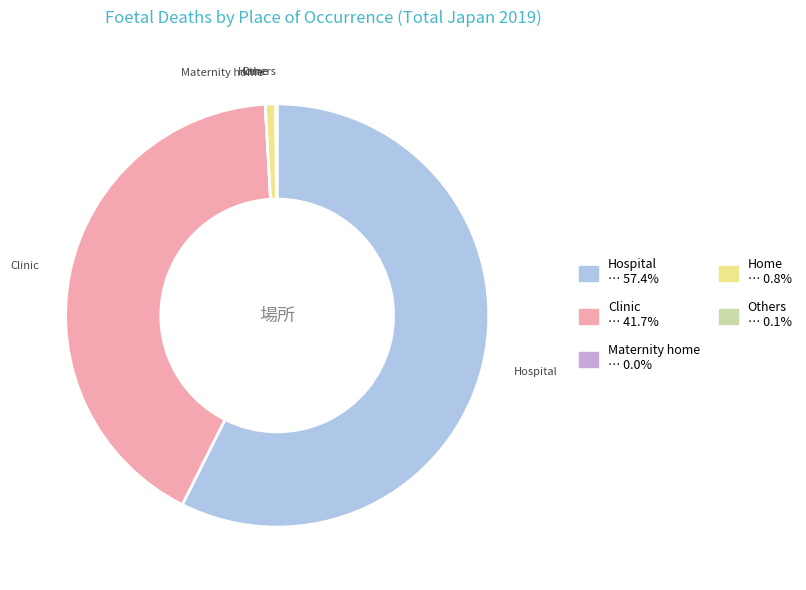

Do Hospital and Home together represent more than half of the pie?

Yes